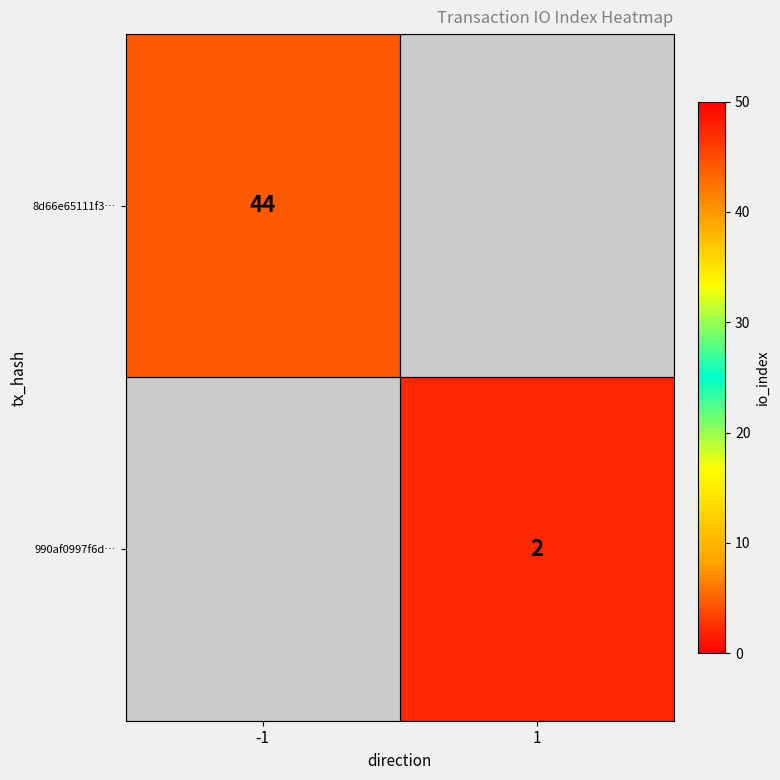

Is the value of 990af0997f6d… at 1 greater than the value of 8d66e65111f3… at -1?

No